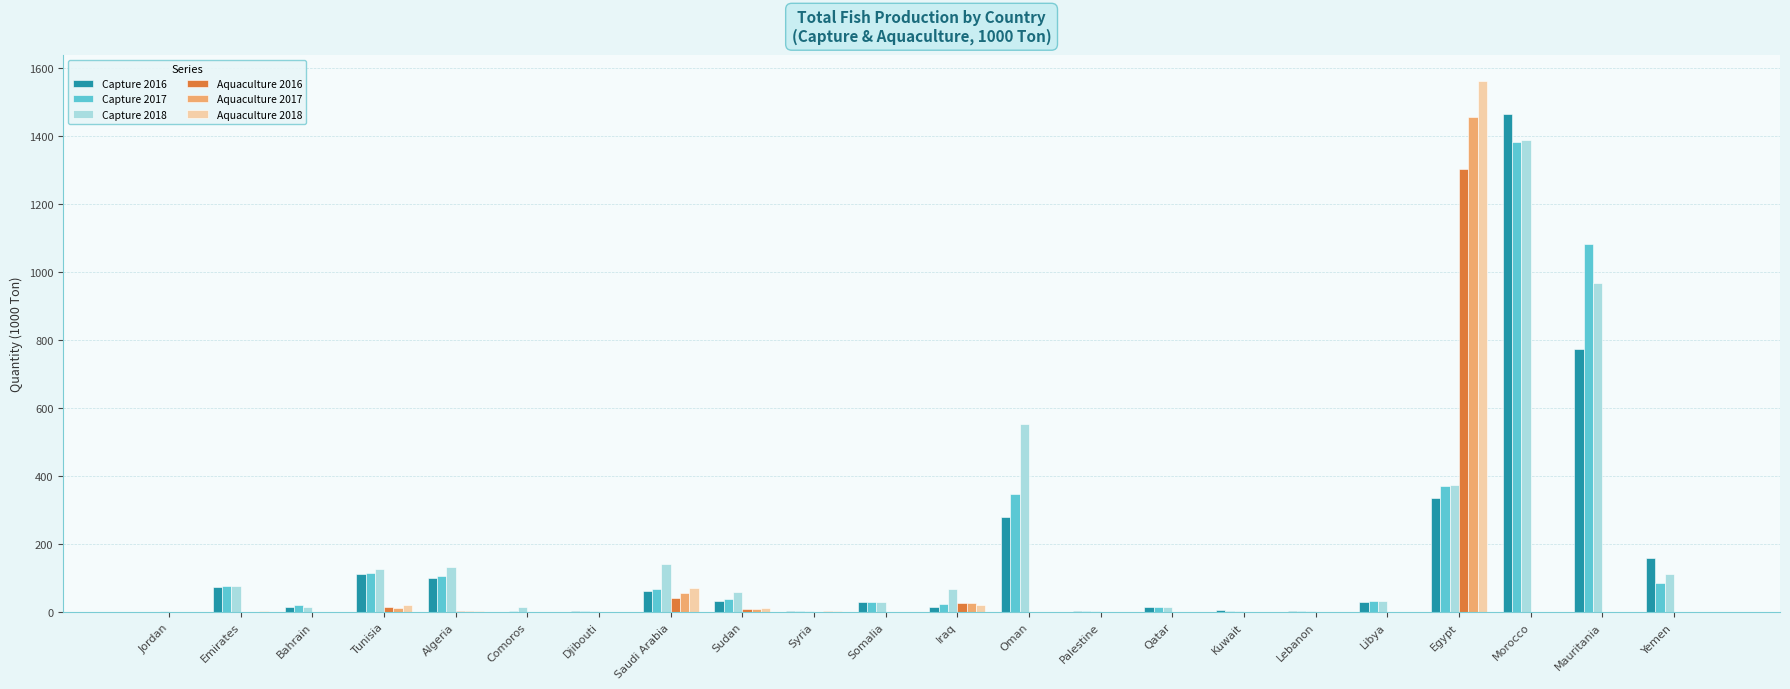

How many distinct data groups are displayed?

6